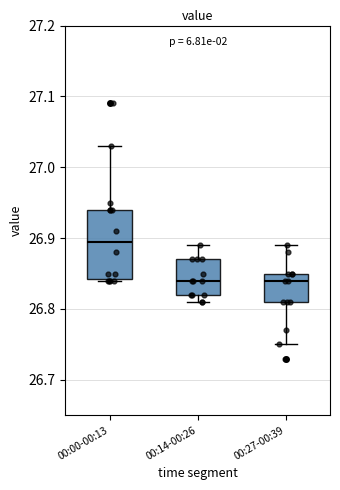

Reading left to right, read every box against the y-axis: the position of its median line, the range the box covers, and the ends of its whiskers. The values are not printed on the chart, so give them approximately, as read against the axis.

00:00-00:13: median 26.90, box 26.84 to 26.94, whiskers 26.84 to 27.03
00:14-00:26: median 26.84, box 26.82 to 26.87, whiskers 26.81 to 26.89
00:27-00:39: median 26.84, box 26.81 to 26.85, whiskers 26.75 to 26.89